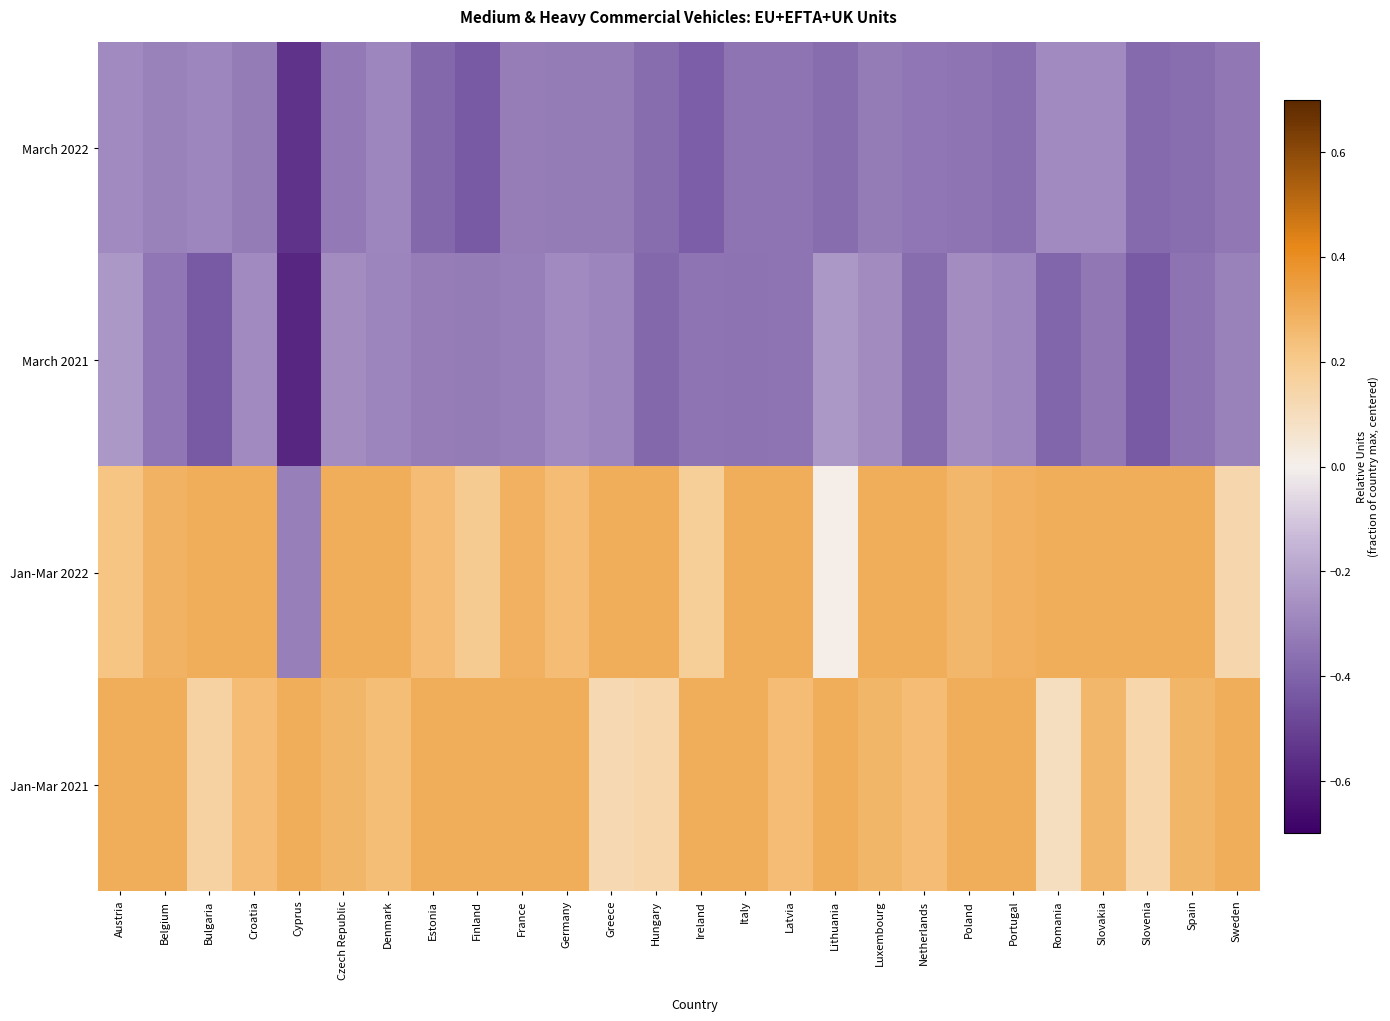

How many data points does each series have?

26